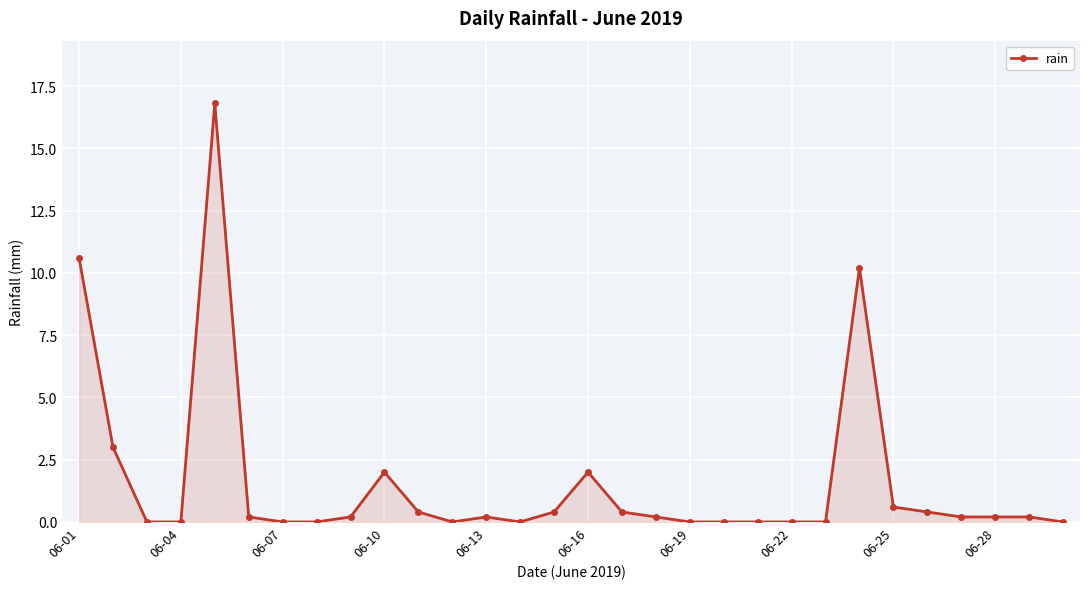

What is the value of the 2nd point from the left?

3.0